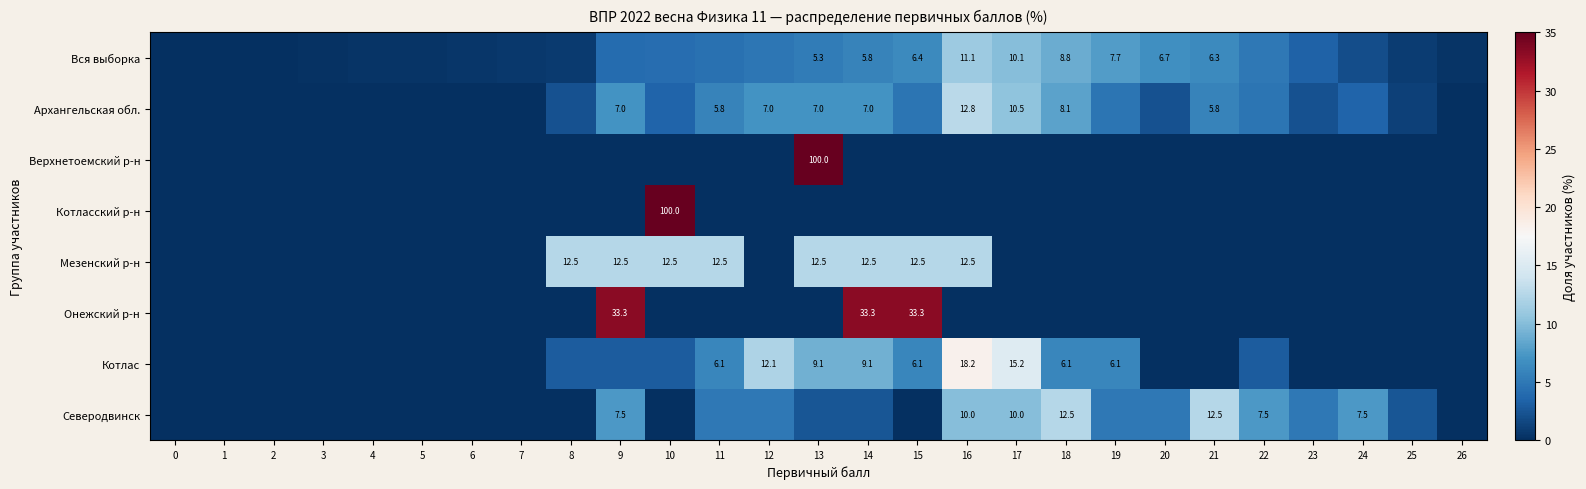

Is it true that Вся выборка equals 3.3 at 15?

False